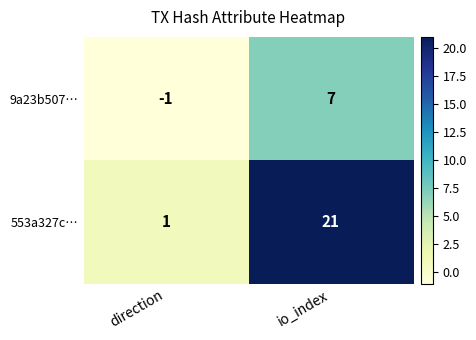

Reading left to right, what are all the values shown in this chart?

9a23b507…: direction=-1	io_index=7
553a327c…: direction=1	io_index=21